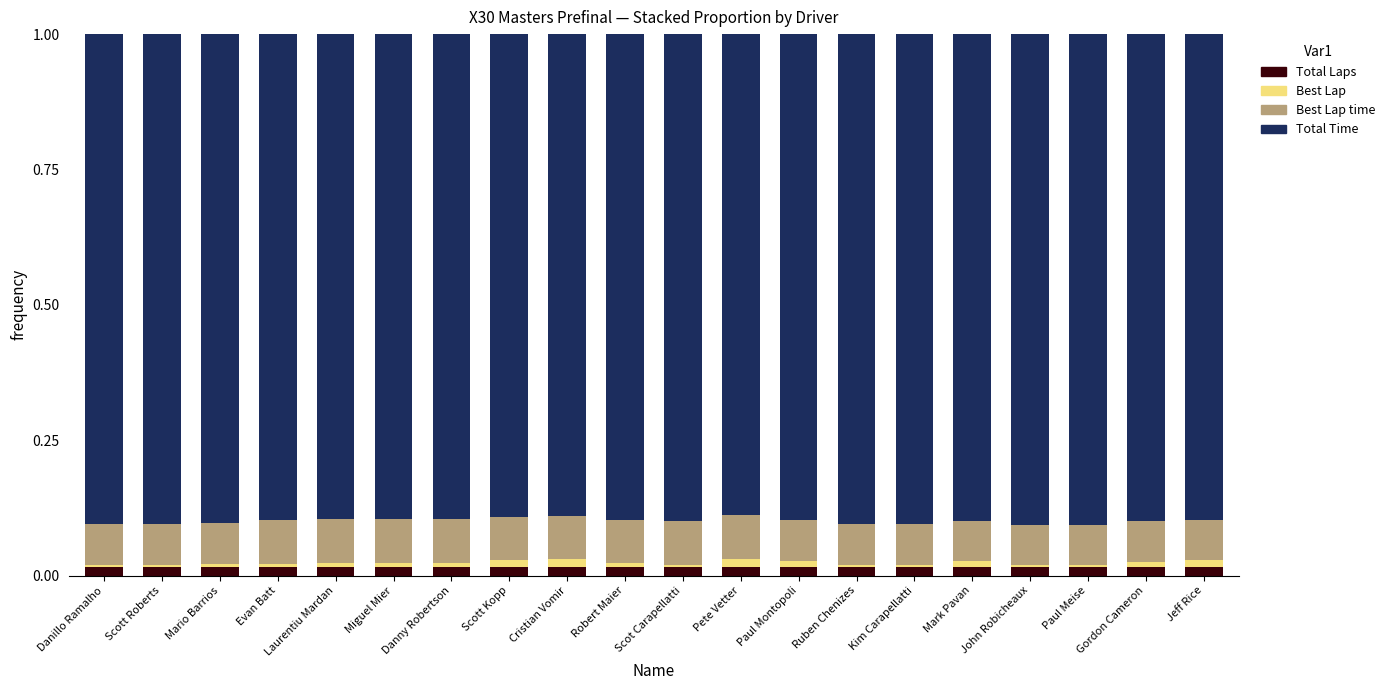

What is the label of the 2nd bar from the left?

Scott Roberts